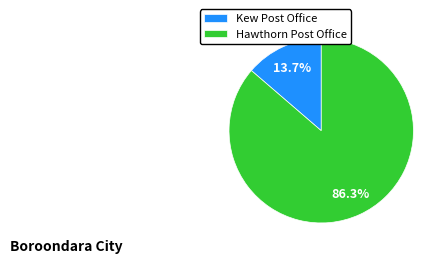

Count the number of slices in the pie.

2